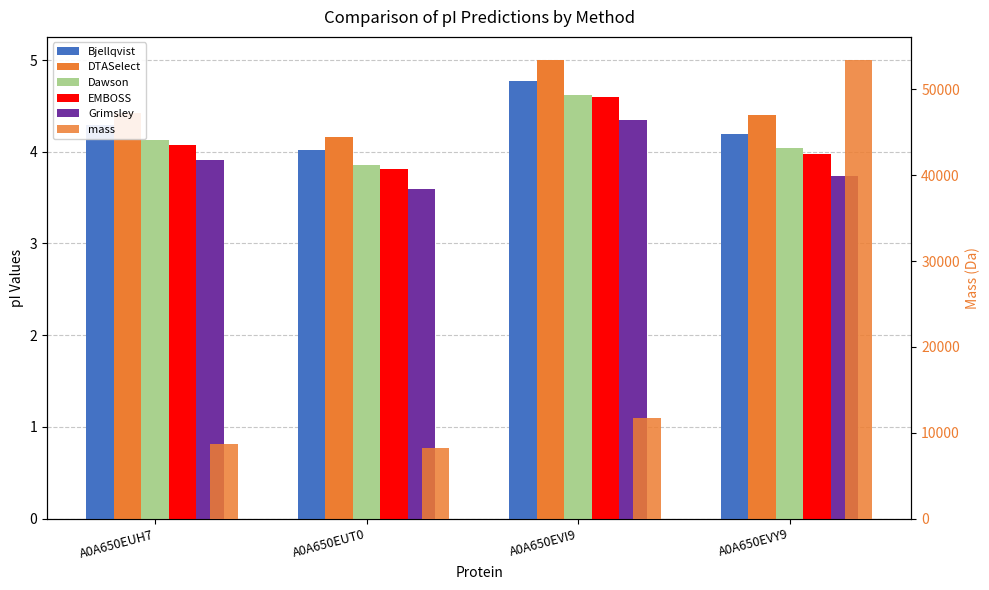

The value of mass at A0A650EVY9 is 53447.0. True or false?

True